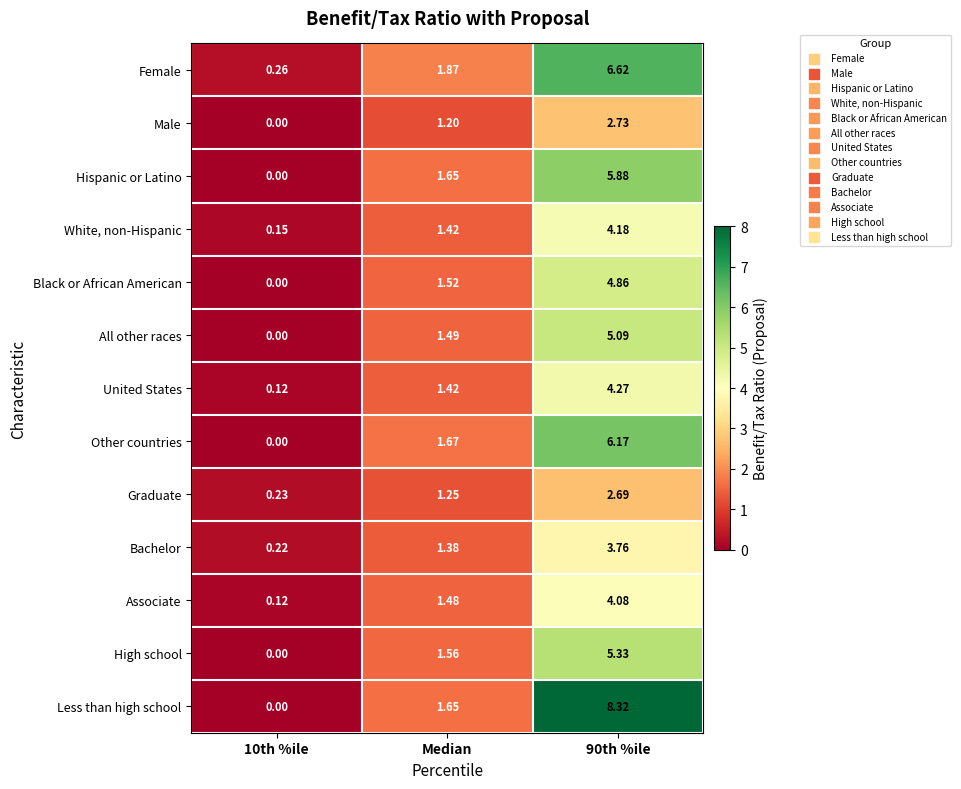

Which series has the largest range (max minus min)?

Less than high school